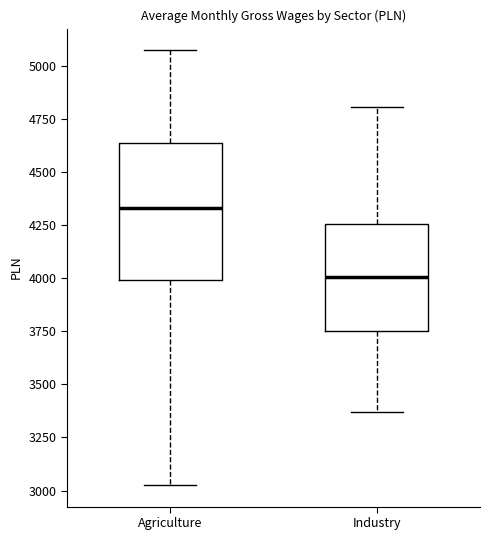

Reading left to right, read every box against the y-axis: the position of its median line, the range the box covers, and the ends of its whiskers. The values are not printed on the chart, so give them approximately, as read against the axis.

Agriculture: median 4350, box 4000 to 4650, whiskers 3050 to 5050
Industry: median 4000, box 3750 to 4250, whiskers 3350 to 4800